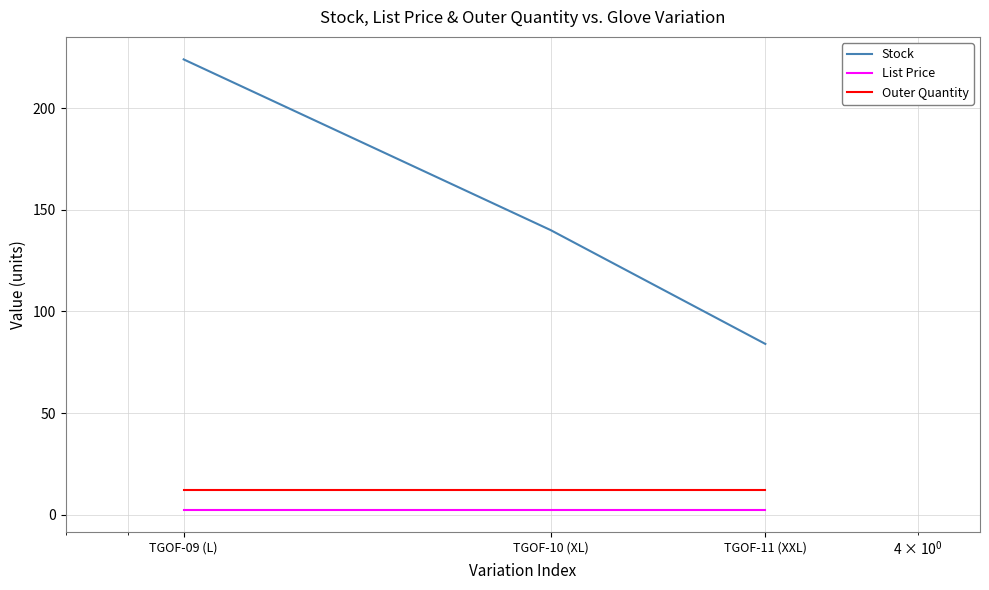

What is the difference between the maximum and minimum values in the Stock series?

140.0